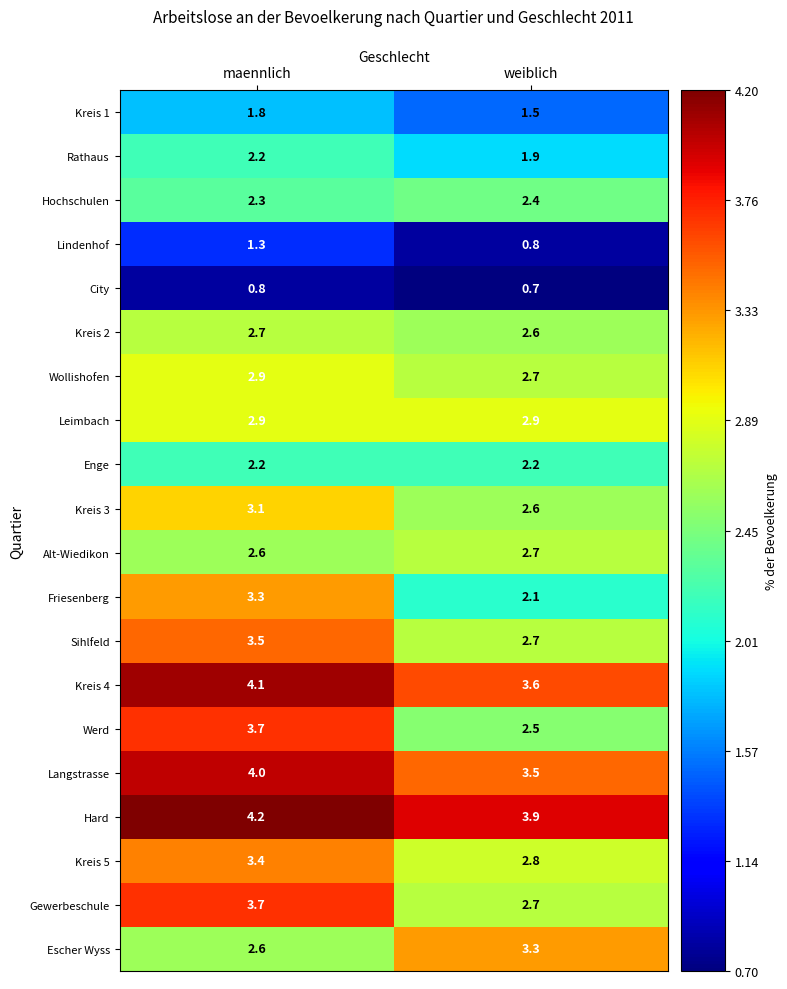

At which label does Kreis 3 first exceed 3?

maennlich